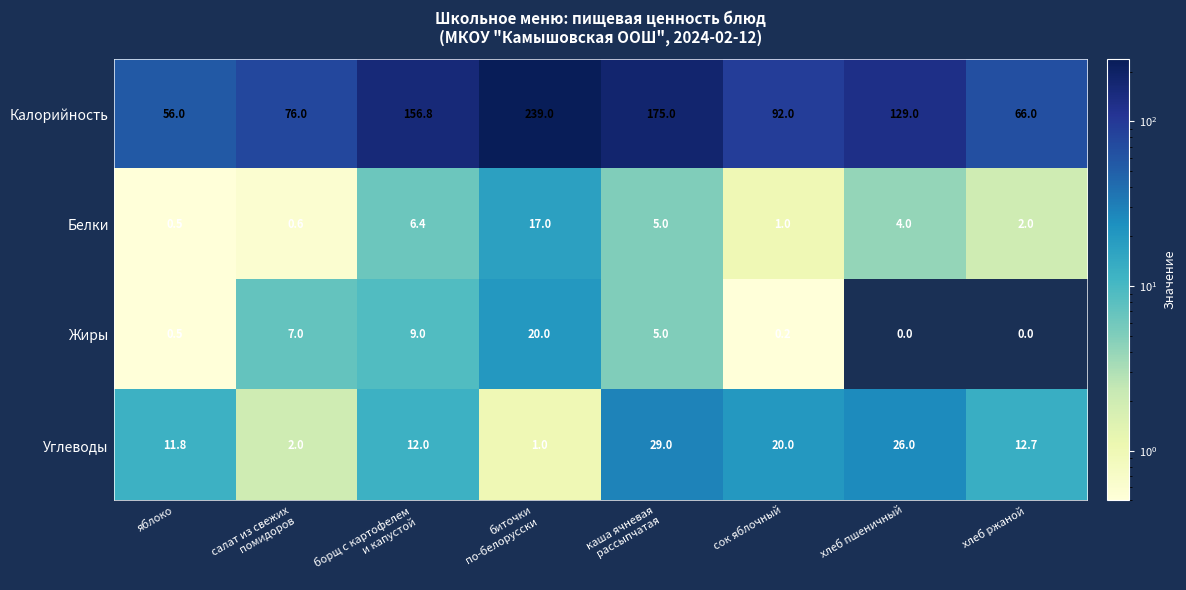

The value of Углеводы at яблоко is 7.8. True or false?

False